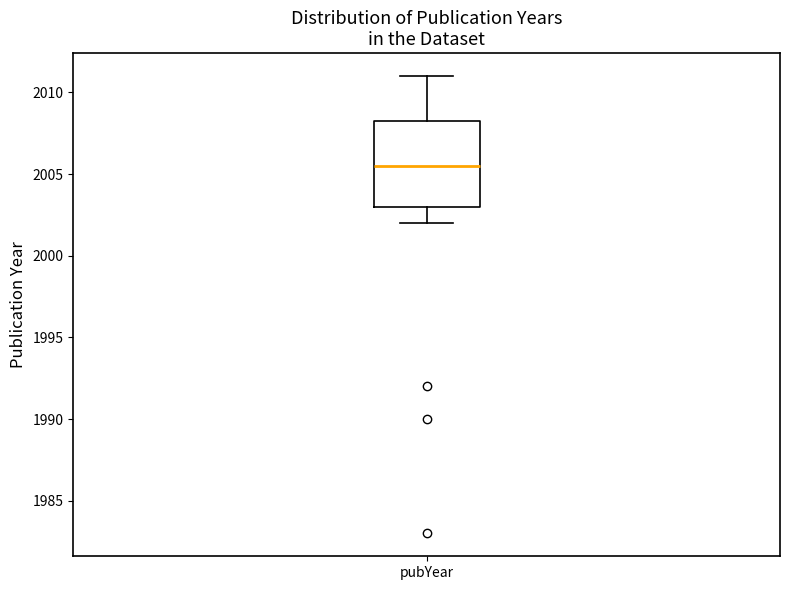

Where does the upper whisker of the box for pubYear end on the y-axis? The values are not printed on the chart, so give them approximately, as read against the axis.

2011.0